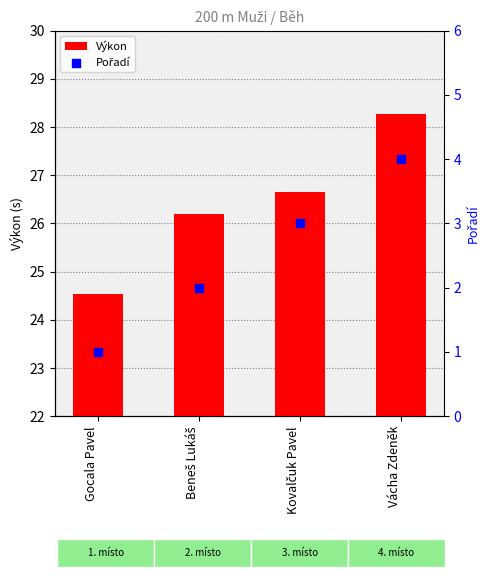

What are all the series names shown in the legend?

Výkon, Pořadí